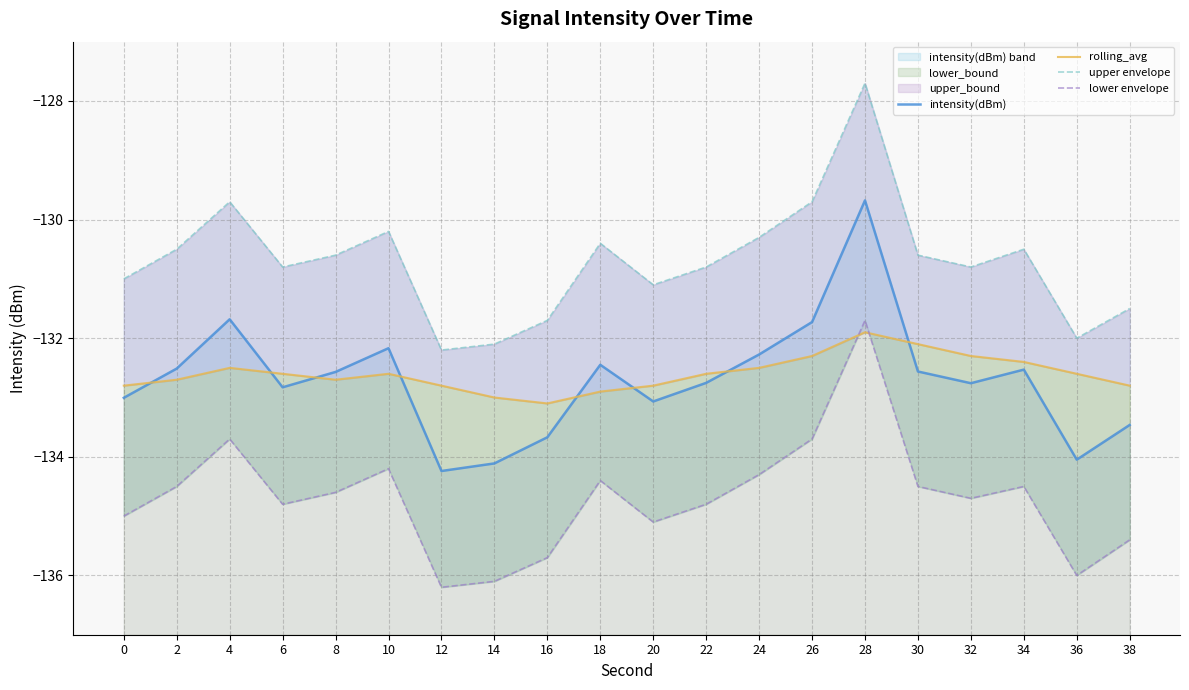

What is the maximum value for lower envelope?

-131.7